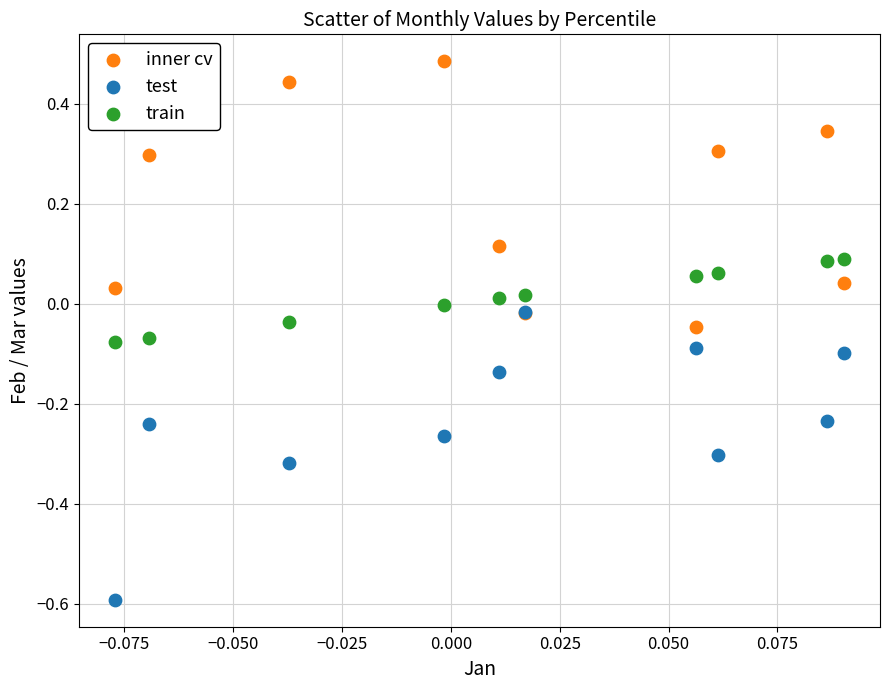

What are all the series names shown in the legend?

inner cv, test, train